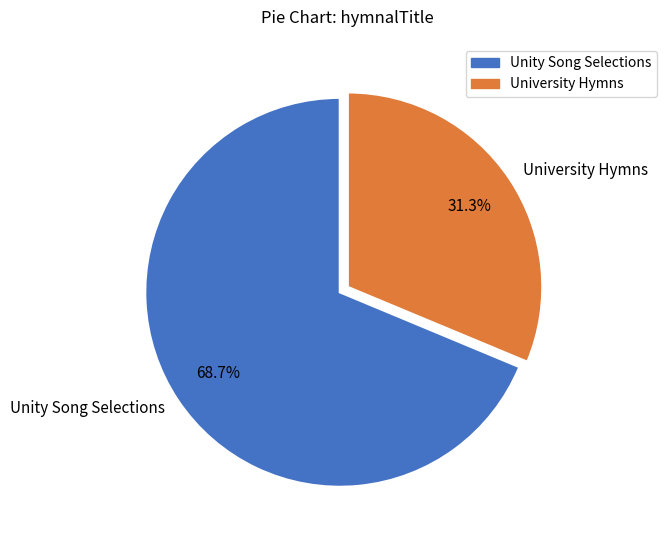

How many slices are in this pie chart?

2